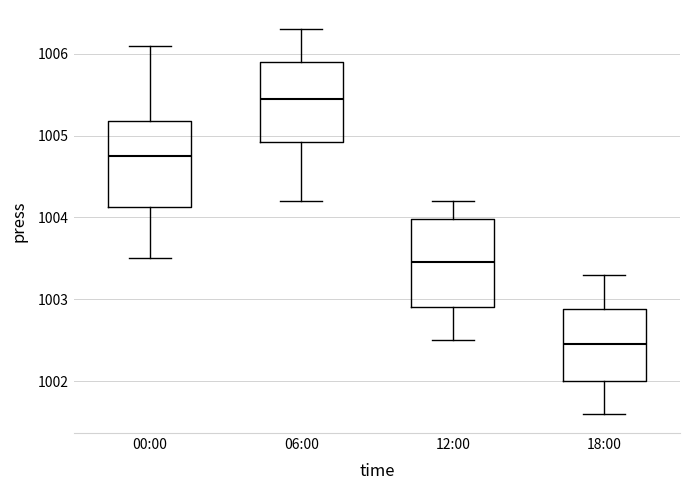

Reading left to right, transcribe this box plot: for each box, give where its median line is, the range the box spans, and where its two whiskers end, as read against the y-axis. The values are not printed on the chart, so give them approximately, as read against the axis.

00:00: median 1004.8, box 1004.1 to 1005.2, whiskers 1003.5 to 1006.1
06:00: median 1005.5, box 1004.9 to 1005.9, whiskers 1004.2 to 1006.3
12:00: median 1003.5, box 1002.9 to 1004.0, whiskers 1002.5 to 1004.2
18:00: median 1002.5, box 1002.0 to 1002.9, whiskers 1001.6 to 1003.3